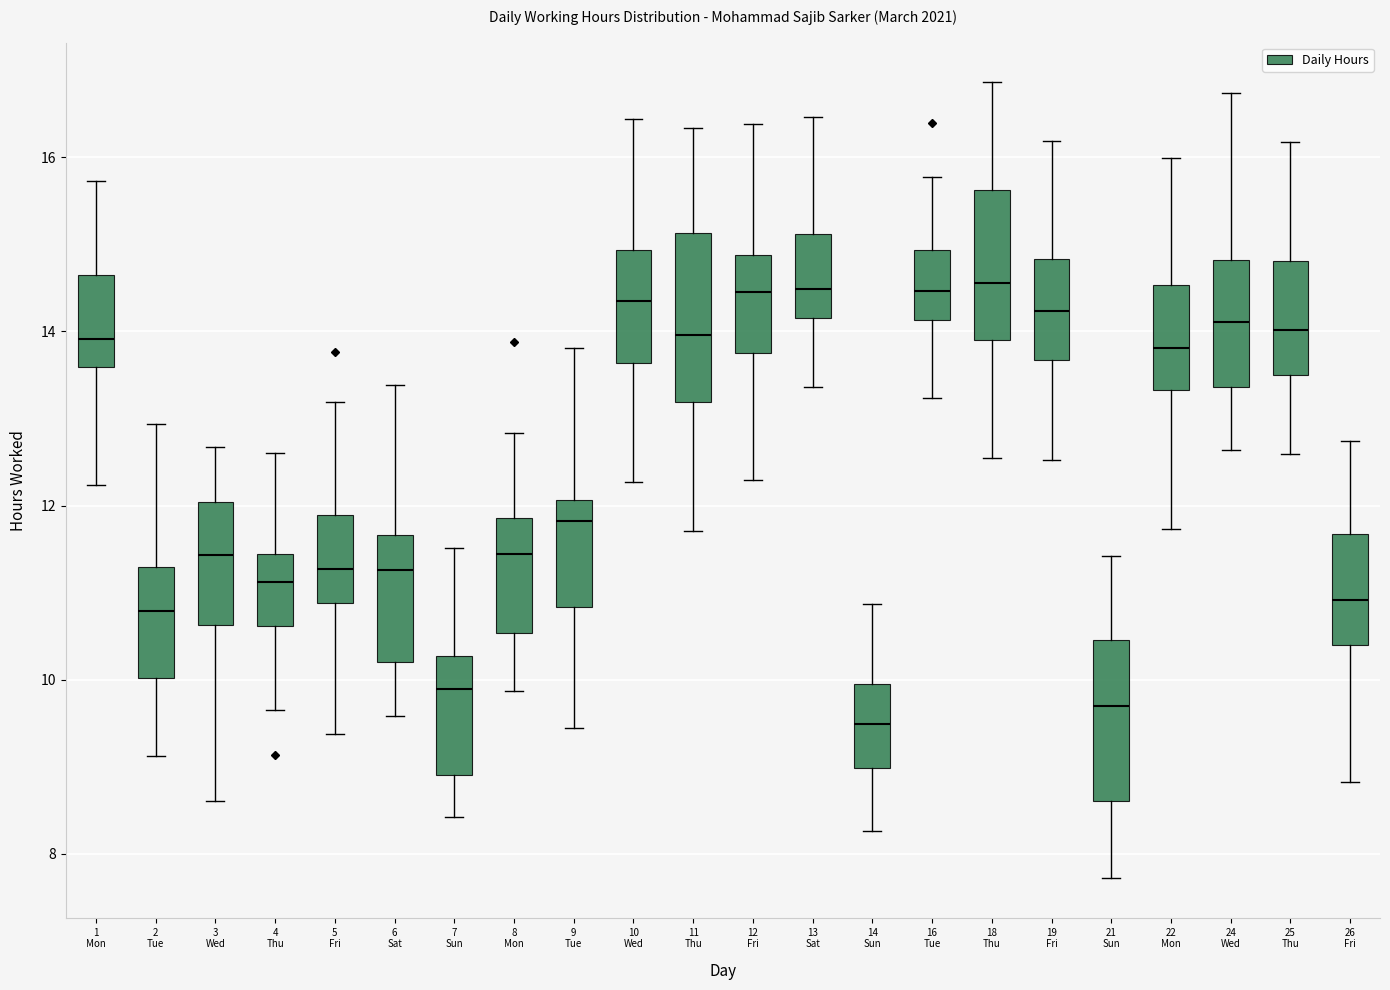

Reading left to right, transcribe this box plot: for each box, give where its median line is, the range the box spans, and where its two whiskers end, as read against the y-axis. The values are not printed on the chart, so give them approximately, as read against the axis.

1 Mon: median 14.0, box 13.6 to 14.6, whiskers 12.2 to 15.8
2 Tue: median 10.8, box 10.0 to 11.2, whiskers 9.2 to 13.0
3 Wed: median 11.4, box 10.6 to 12.0, whiskers 8.6 to 12.6
4 Thu: median 11.2, box 10.6 to 11.4, whiskers 9.6 to 12.6
5 Fri: median 11.2, box 10.8 to 11.8, whiskers 9.4 to 13.2
6 Sat: median 11.2, box 10.2 to 11.6, whiskers 9.6 to 13.4
7 Sun: median 9.8, box 9.0 to 10.2, whiskers 8.4 to 11.6
8 Mon: median 11.4, box 10.6 to 11.8, whiskers 9.8 to 12.8
9 Tue: median 11.8, box 10.8 to 12.0, whiskers 9.4 to 13.8
10 Wed: median 14.4, box 13.6 to 15.0, whiskers 12.2 to 16.4
11 Thu: median 14.0, box 13.2 to 15.2, whiskers 11.8 to 16.4
12 Fri: median 14.4, box 13.8 to 14.8, whiskers 12.2 to 16.4
13 Sat: median 14.4, box 14.2 to 15.2, whiskers 13.4 to 16.4
14 Sun: median 9.4, box 9.0 to 10.0, whiskers 8.2 to 10.8
16 Tue: median 14.4, box 14.2 to 15.0, whiskers 13.2 to 15.8
18 Thu: median 14.6, box 14.0 to 15.6, whiskers 12.6 to 16.8
19 Fri: median 14.2, box 13.6 to 14.8, whiskers 12.6 to 16.2
21 Sun: median 9.8, box 8.6 to 10.4, whiskers 7.8 to 11.4
22 Mon: median 13.8, box 13.4 to 14.6, whiskers 11.8 to 16.0
24 Wed: median 14.2, box 13.4 to 14.8, whiskers 12.6 to 16.8
25 Thu: median 14.0, box 13.4 to 14.8, whiskers 12.6 to 16.2
26 Fri: median 11.0, box 10.4 to 11.6, whiskers 8.8 to 12.8